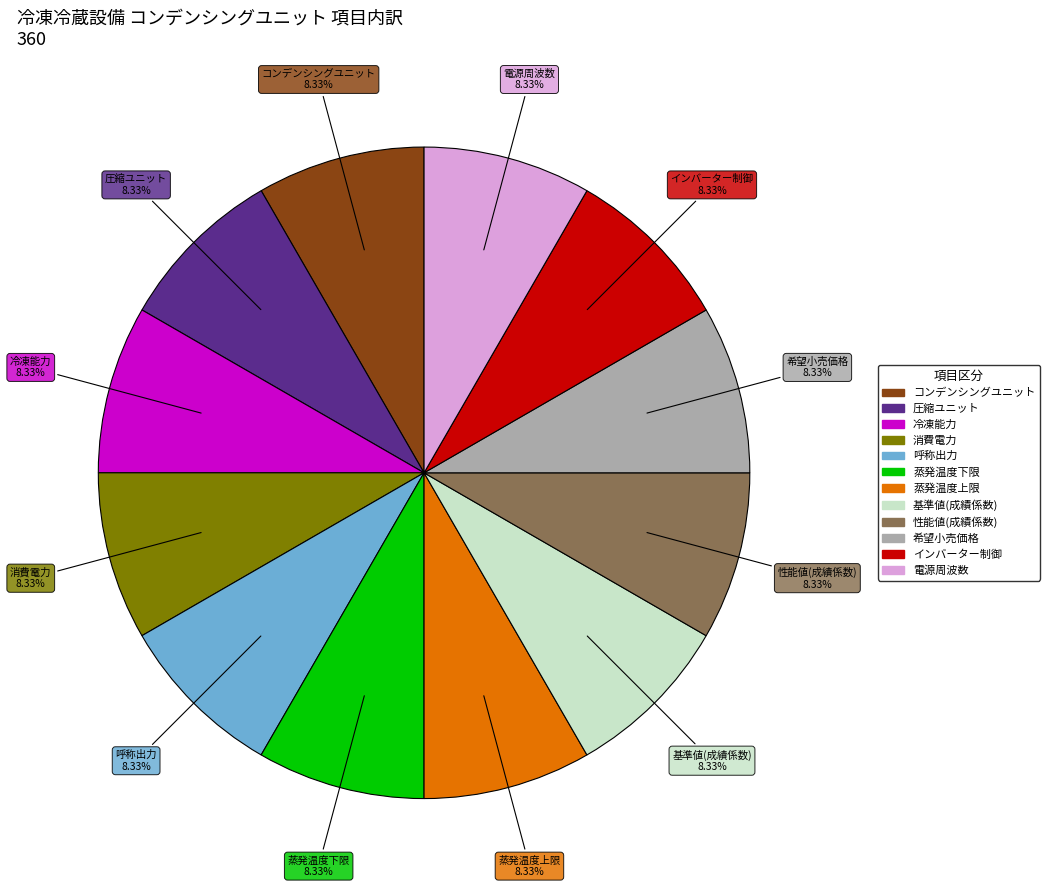

Does any single category account for the majority?

No